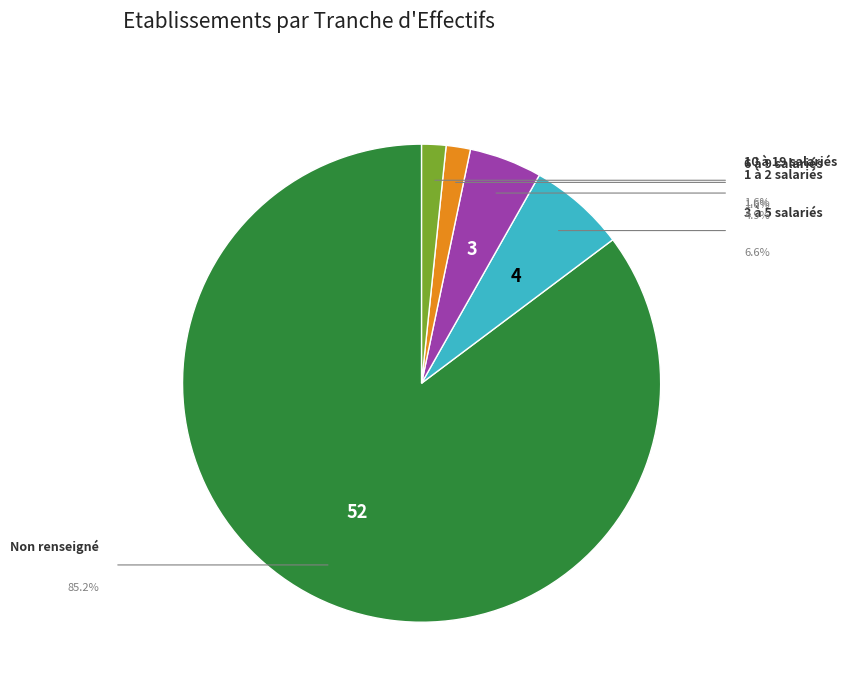

Is there a majority slice in this chart?

Yes